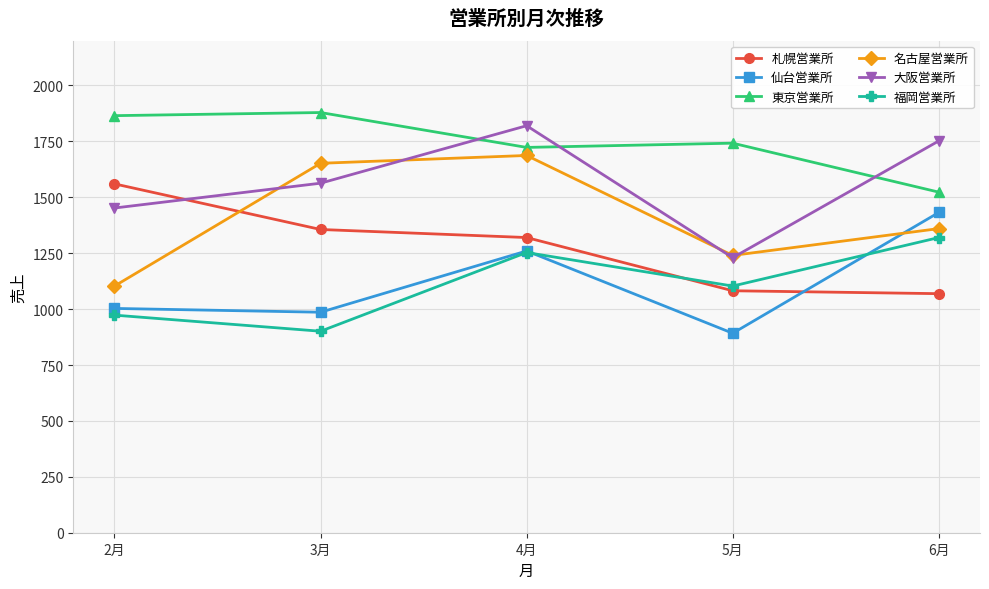

How many series are shown in this chart?

6